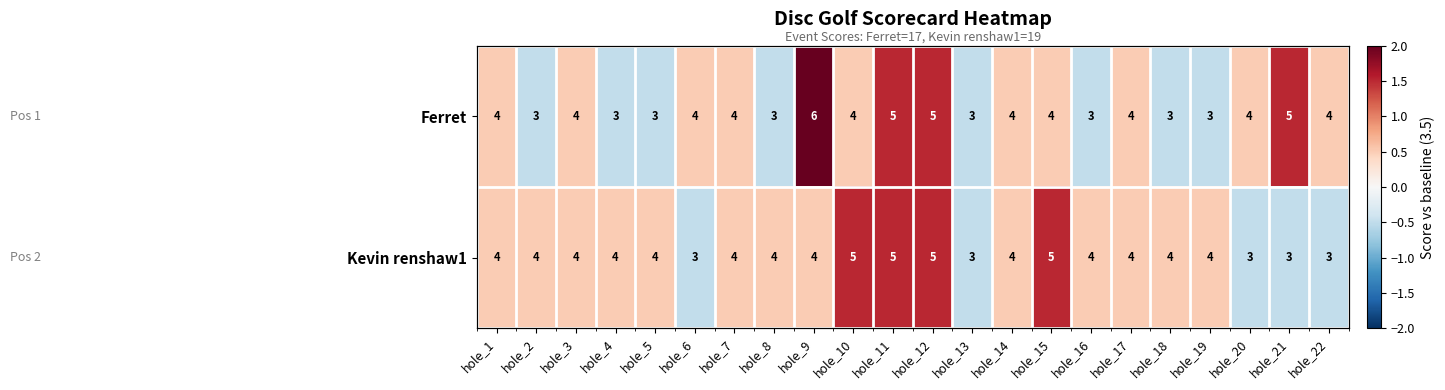

How many negative values does the Ferret series have?

8